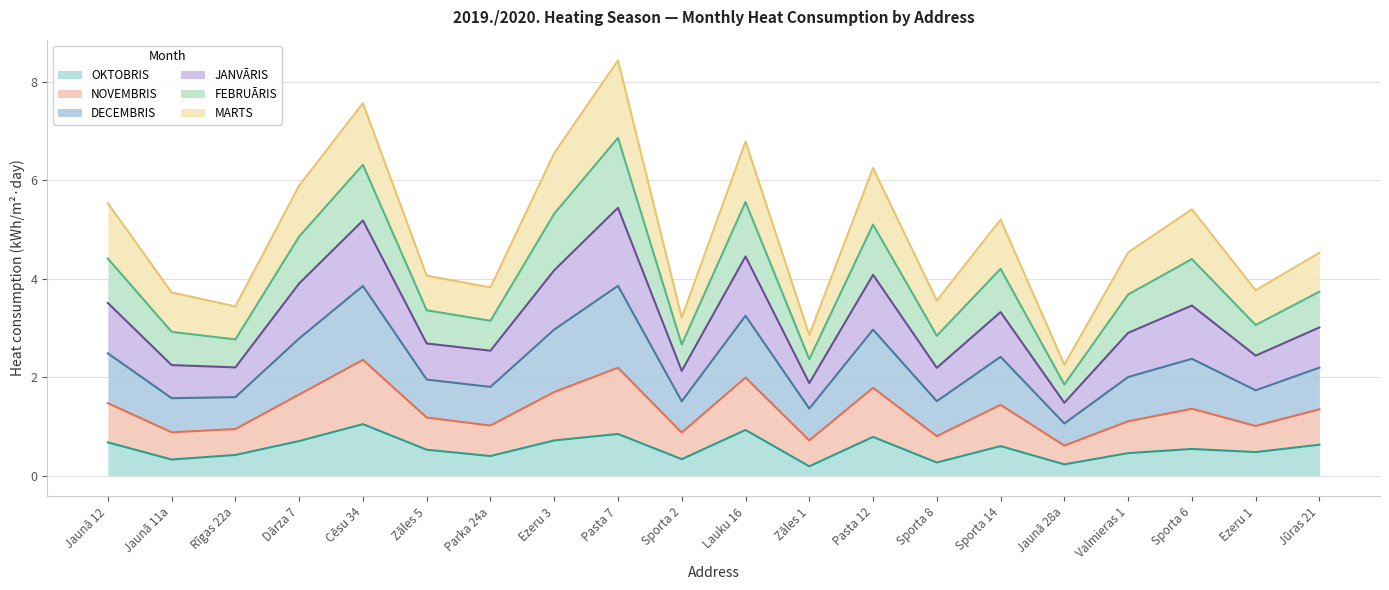

What is the total value across all series at Zāles 1?

2.9